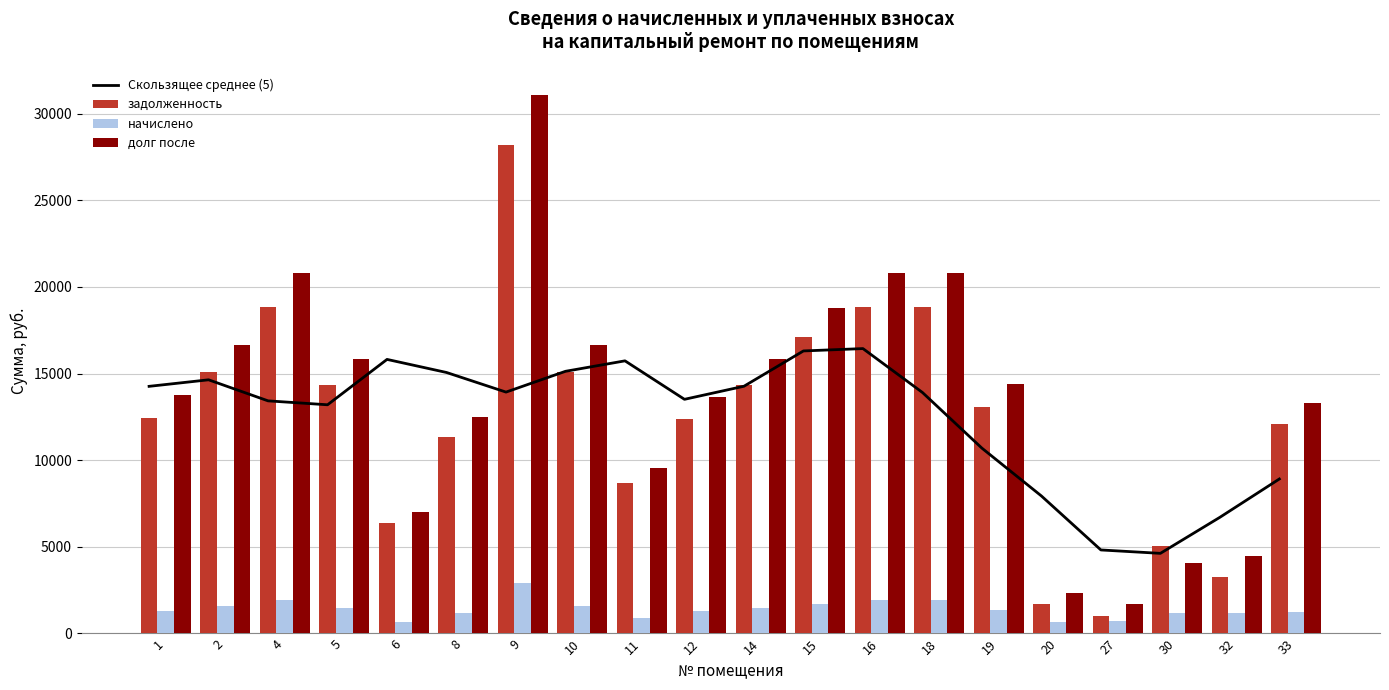

The value of задолженность at 8 is 2742.1. True or false?

False